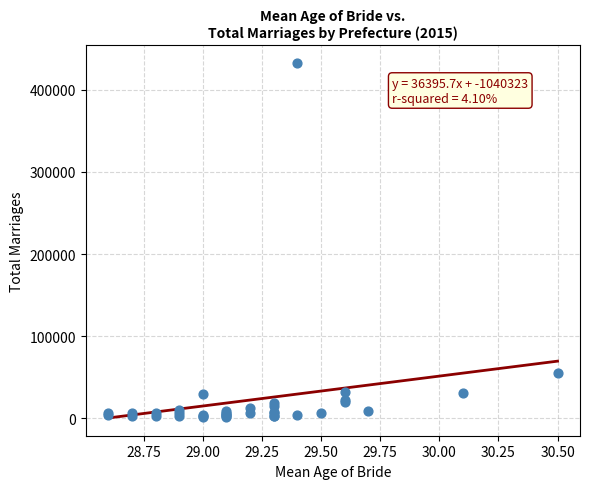

What Y value in the scatter plot is closest to 217271?

55471